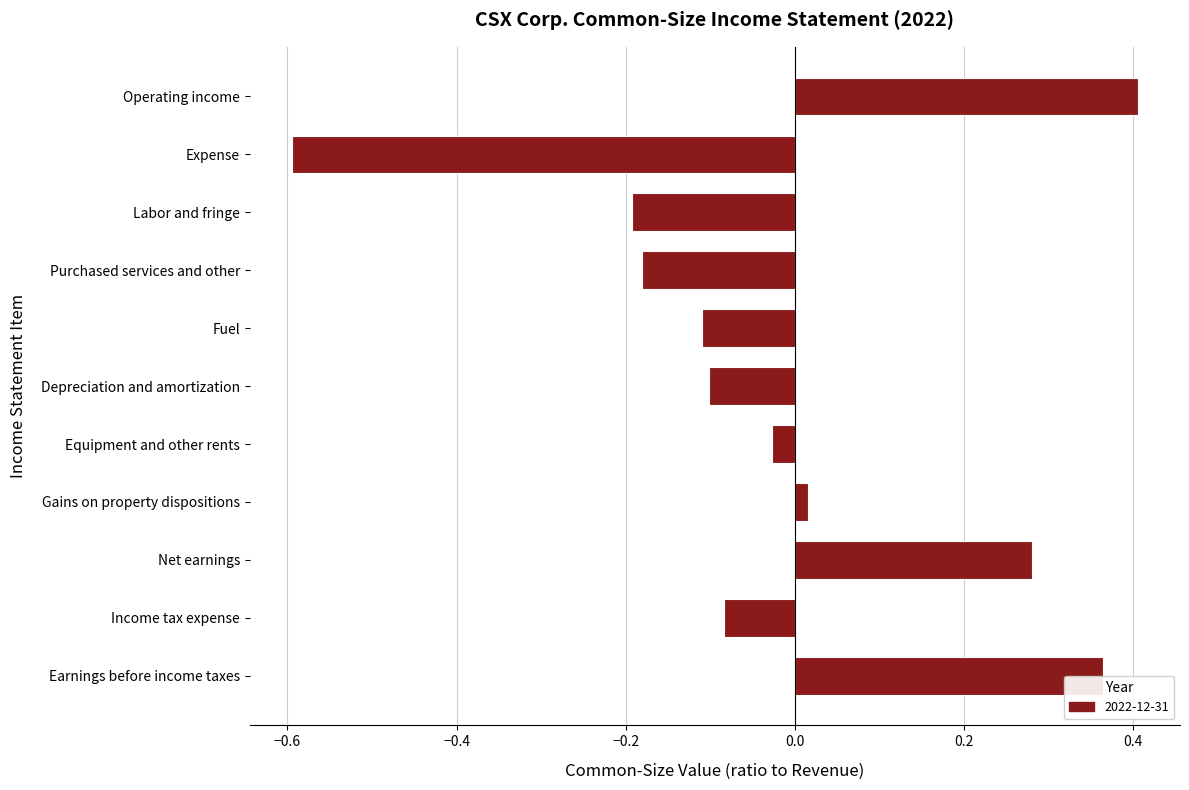

What is the label of the 10th bar from the top?

Income tax expense